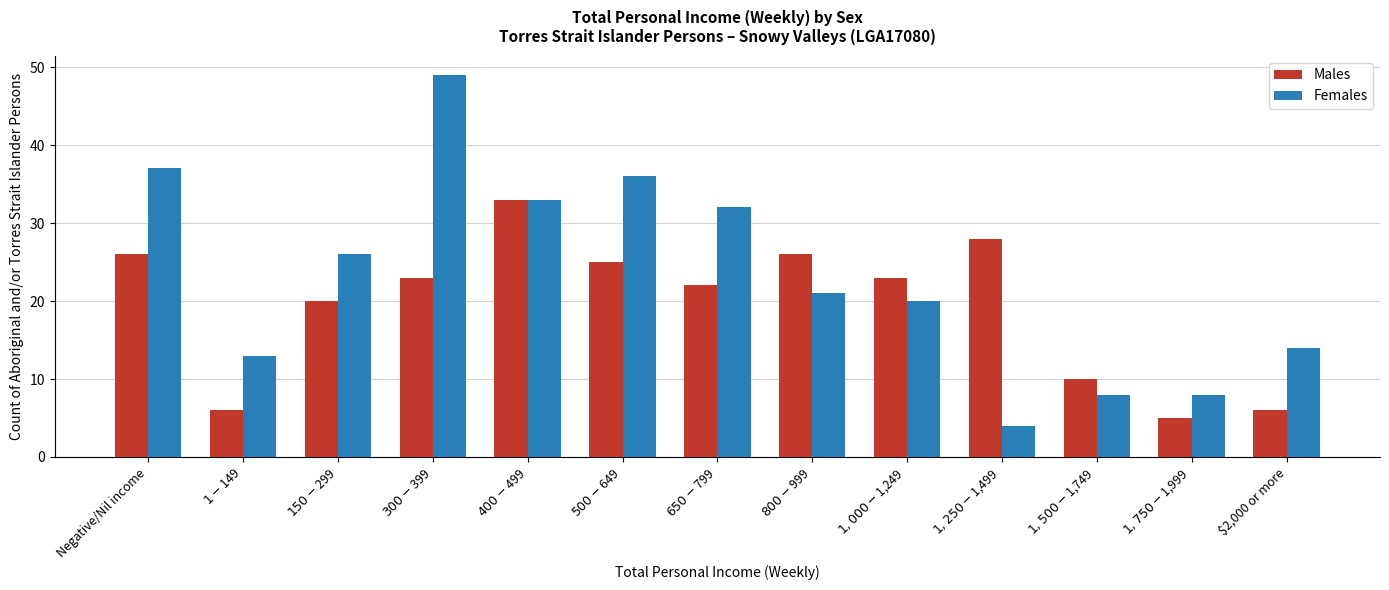

Reading left to right, extract all data points from this chart.

Males: 26	6	20	23	33	25	22	26	23	28	10	5	6
Females: 37	13	26	49	33	36	32	21	20	4	8	8	14